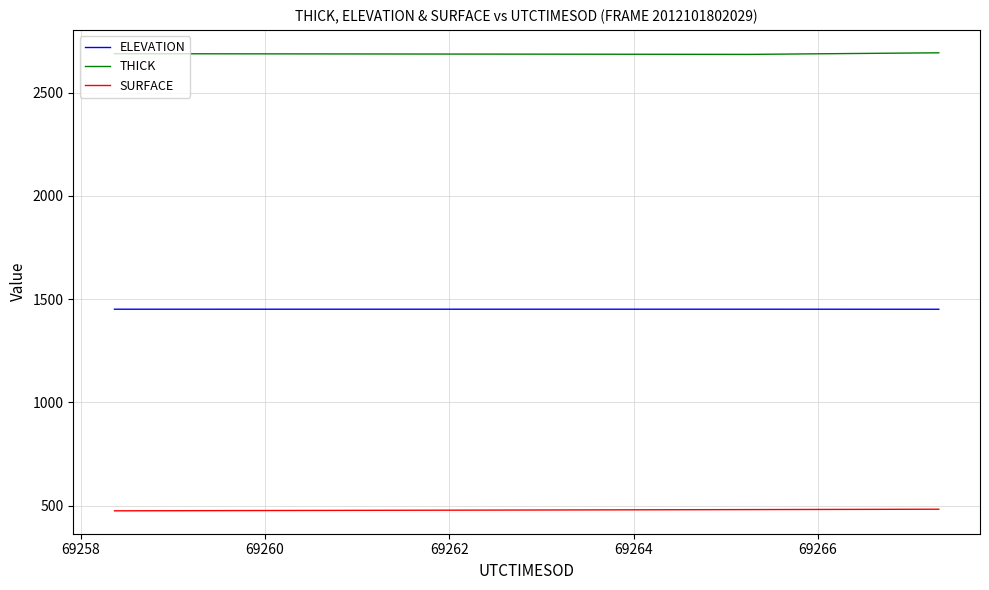

At how many categories does at least one series exceed 1193?

40